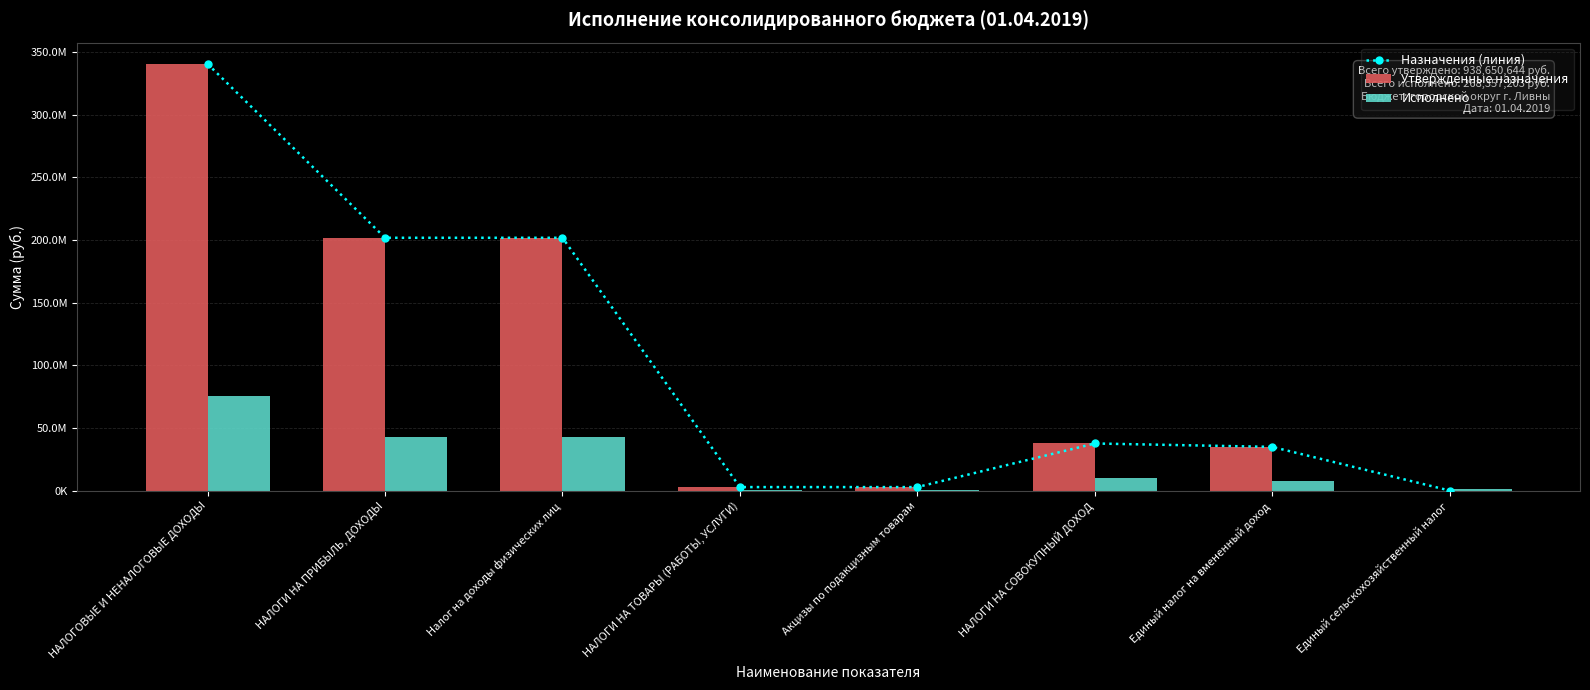

Which series has the largest range (max minus min)?

Назначения (линия)